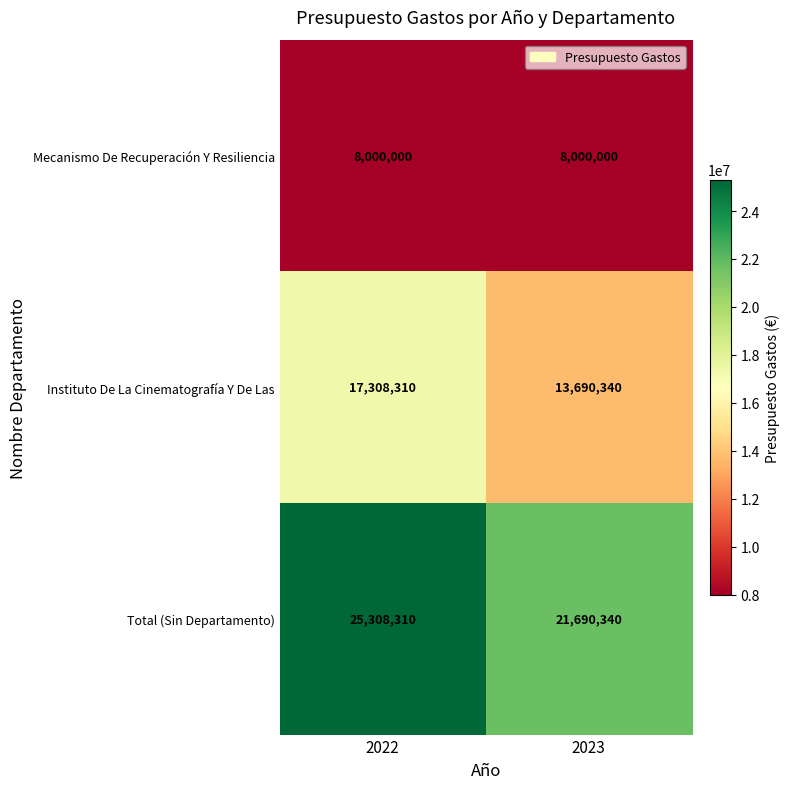

What is the total value across all series at 2023?

43380680